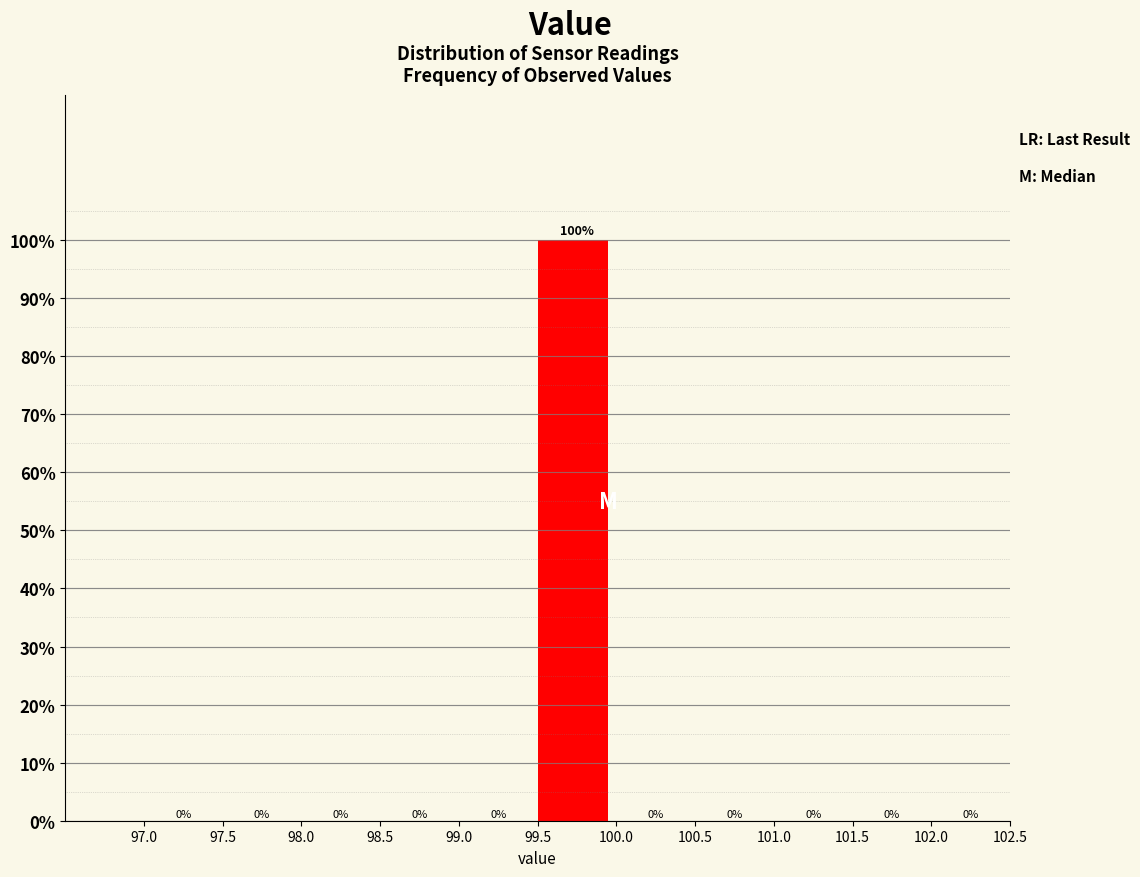

Reading left to right, transcribe this chart: for each bar, give the range it covers on the x-axis and its height.

97.0 to 97.5: 0
97.5 to 98.0: 0
98.0 to 98.5: 0
98.5 to 99.0: 0
99.0 to 99.5: 0
99.5 to 100.0: 100
100.0 to 100.5: 0
100.5 to 101.0: 0
101.0 to 101.5: 0
101.5 to 102.0: 0
102.0 to 102.5: 0